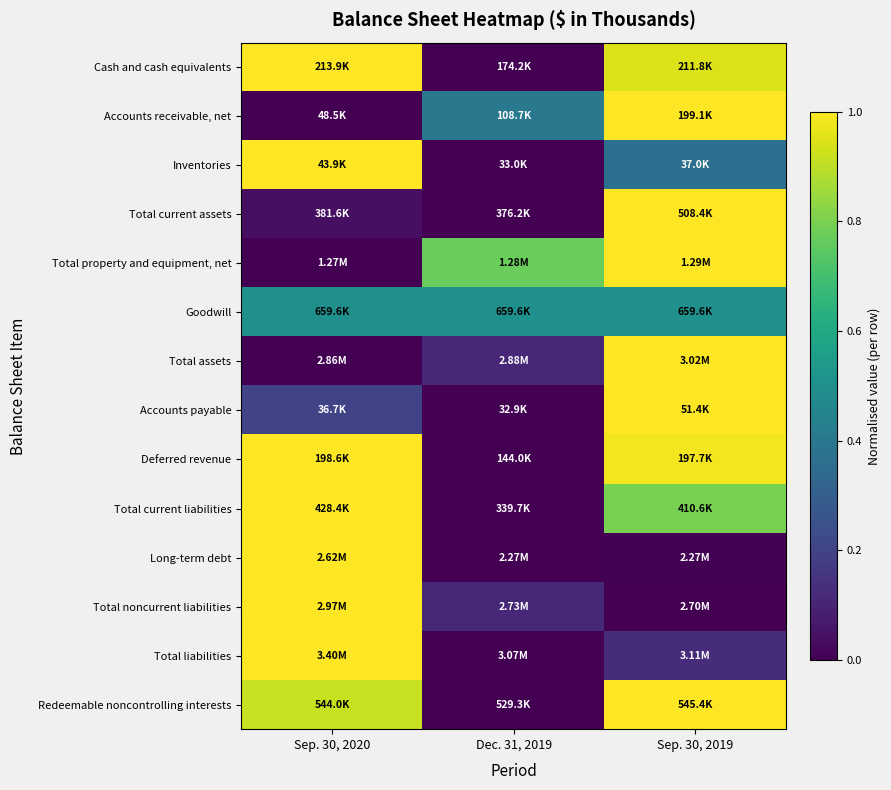

Reading left to right, transcribe all the data shown in this chart.

Cash and cash equivalents: Sep. 30, 2020=1.0	Dec. 31, 2019=0.0	Sep. 30, 2019=0.9
Accounts receivable, net: Sep. 30, 2020=0.0	Dec. 31, 2019=0.4	Sep. 30, 2019=1.0
Inventories: Sep. 30, 2020=1.0	Dec. 31, 2019=0.0	Sep. 30, 2019=0.4
Total current assets: Sep. 30, 2020=0.0	Dec. 31, 2019=0.0	Sep. 30, 2019=1.0
Total property and equipment, net: Sep. 30, 2020=0.0	Dec. 31, 2019=0.8	Sep. 30, 2019=1.0
Goodwill: Sep. 30, 2020=0.5	Dec. 31, 2019=0.5	Sep. 30, 2019=0.5
Total assets: Sep. 30, 2020=0.0	Dec. 31, 2019=0.1	Sep. 30, 2019=1.0
Accounts payable: Sep. 30, 2020=0.2	Dec. 31, 2019=0.0	Sep. 30, 2019=1.0
Deferred revenue: Sep. 30, 2020=1.0	Dec. 31, 2019=0.0	Sep. 30, 2019=1.0
Total current liabilities: Sep. 30, 2020=1.0	Dec. 31, 2019=0.0	Sep. 30, 2019=0.8
Long-term debt: Sep. 30, 2020=1.0	Dec. 31, 2019=0.0	Sep. 30, 2019=0.0
Total noncurrent liabilities: Sep. 30, 2020=1.0	Dec. 31, 2019=0.1	Sep. 30, 2019=0.0
Total liabilities: Sep. 30, 2020=1.0	Dec. 31, 2019=0.0	Sep. 30, 2019=0.1
Redeemable noncontrolling interests: Sep. 30, 2020=0.9	Dec. 31, 2019=0.0	Sep. 30, 2019=1.0